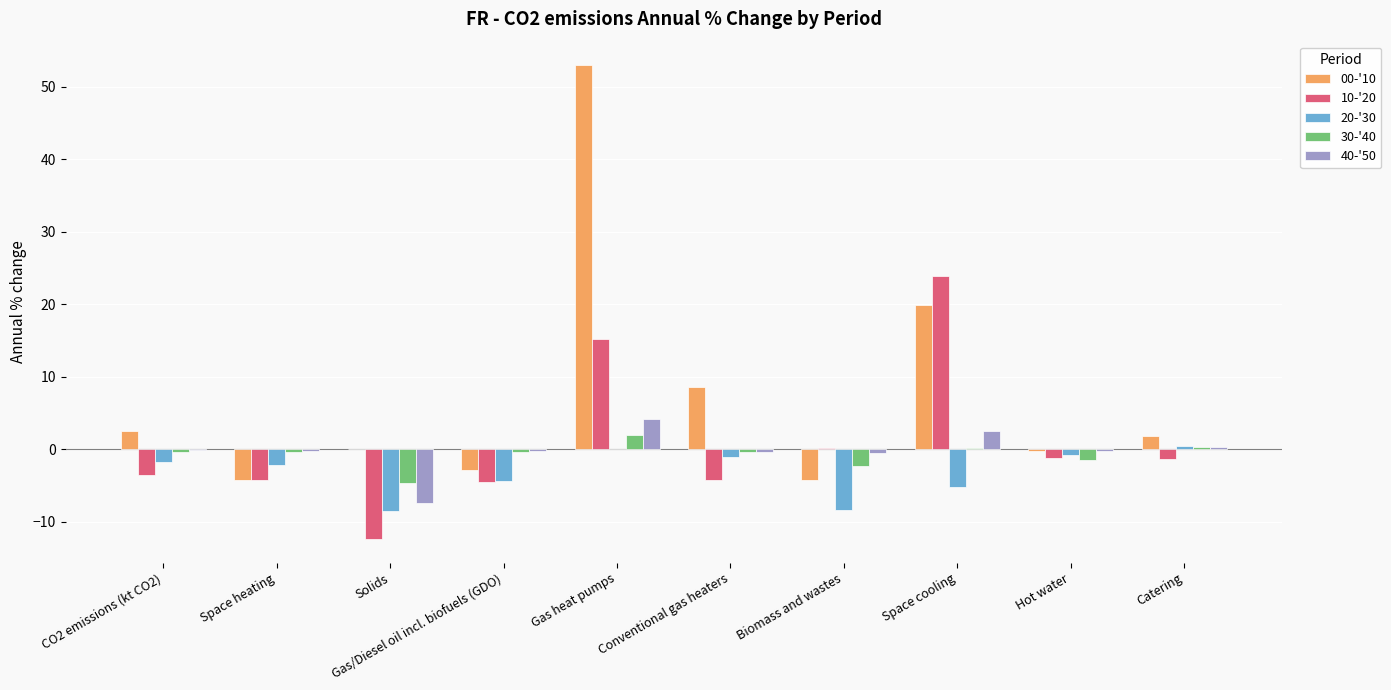

What is the sum of all 20-'30 values?

-31.8